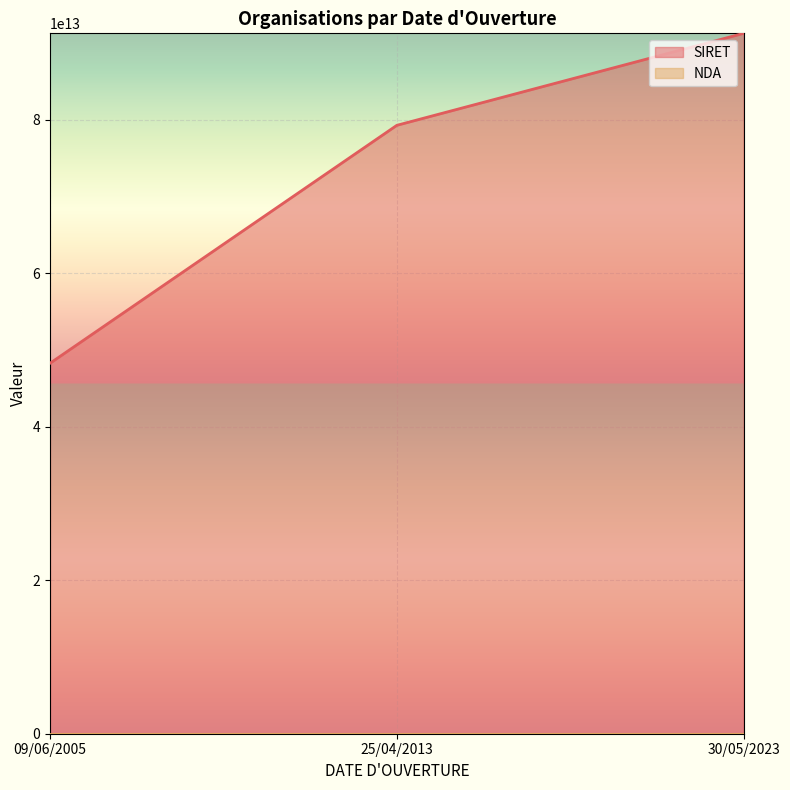

Which category has the lowest value across all series?

09/06/2005